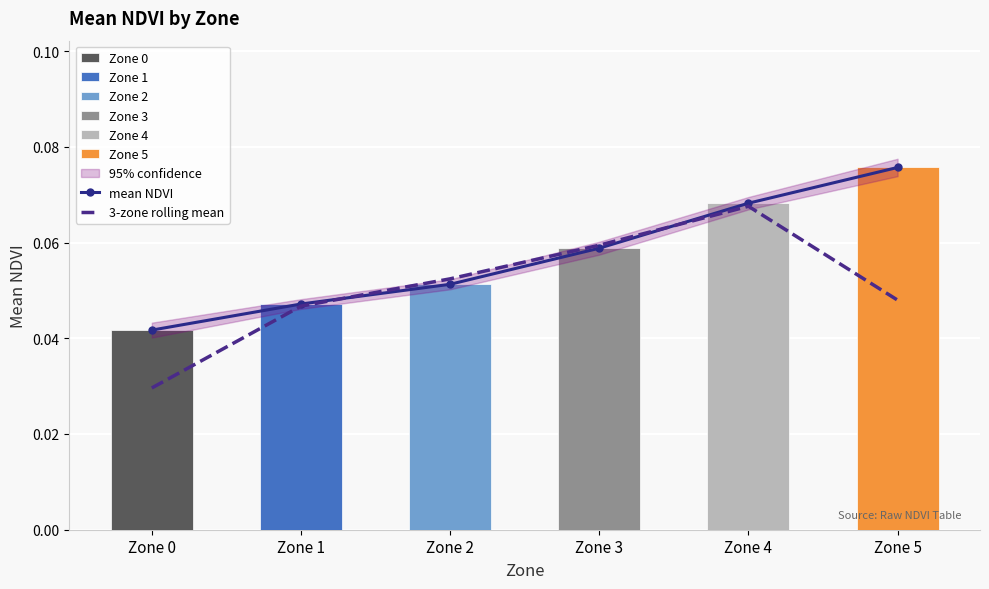

What is the value of the mean NDVI bar at the 5th from the left?

0.1